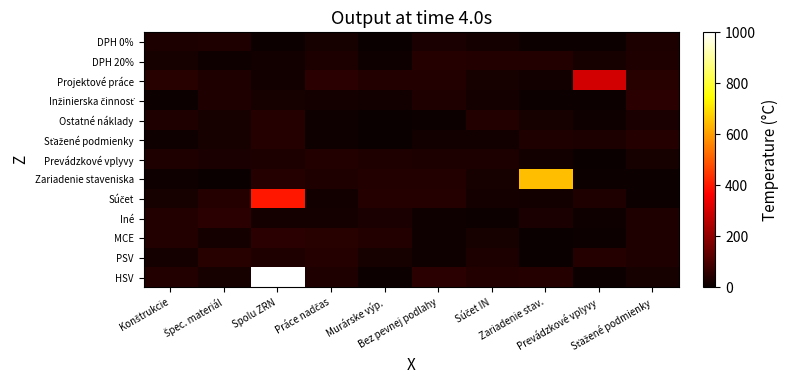

Rank the series at Konštrukcie from lowest to highest value.

Inžinierska činnosť, Zariadenie staveniska, Sťažené podmienky, PSV, Súčet, DPH 20%, DPH 0%, Ostatné náklady, Prevádzkové vplyvy, Iné, MCE, HSV, Projektové práce